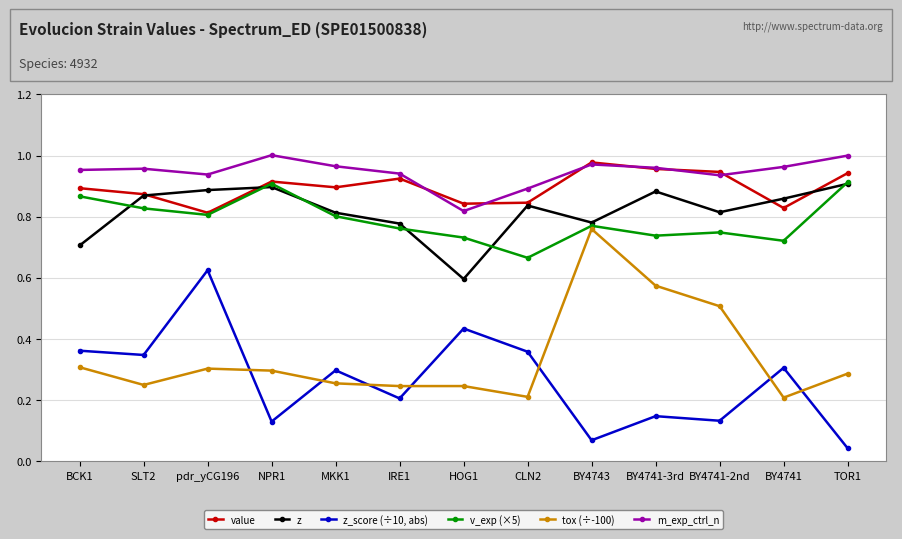

What is the label of the 6th point from the right?

CLN2